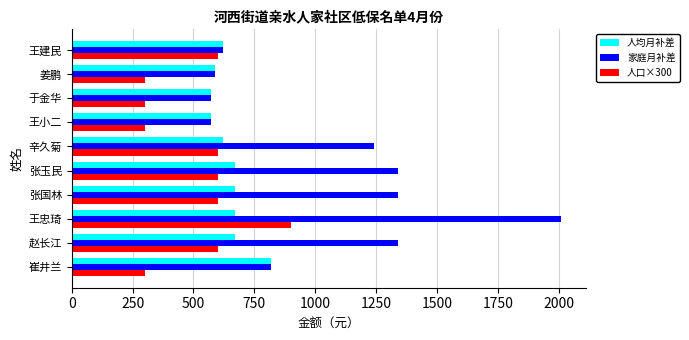

At how many categories does at least one series exceed 796?

6